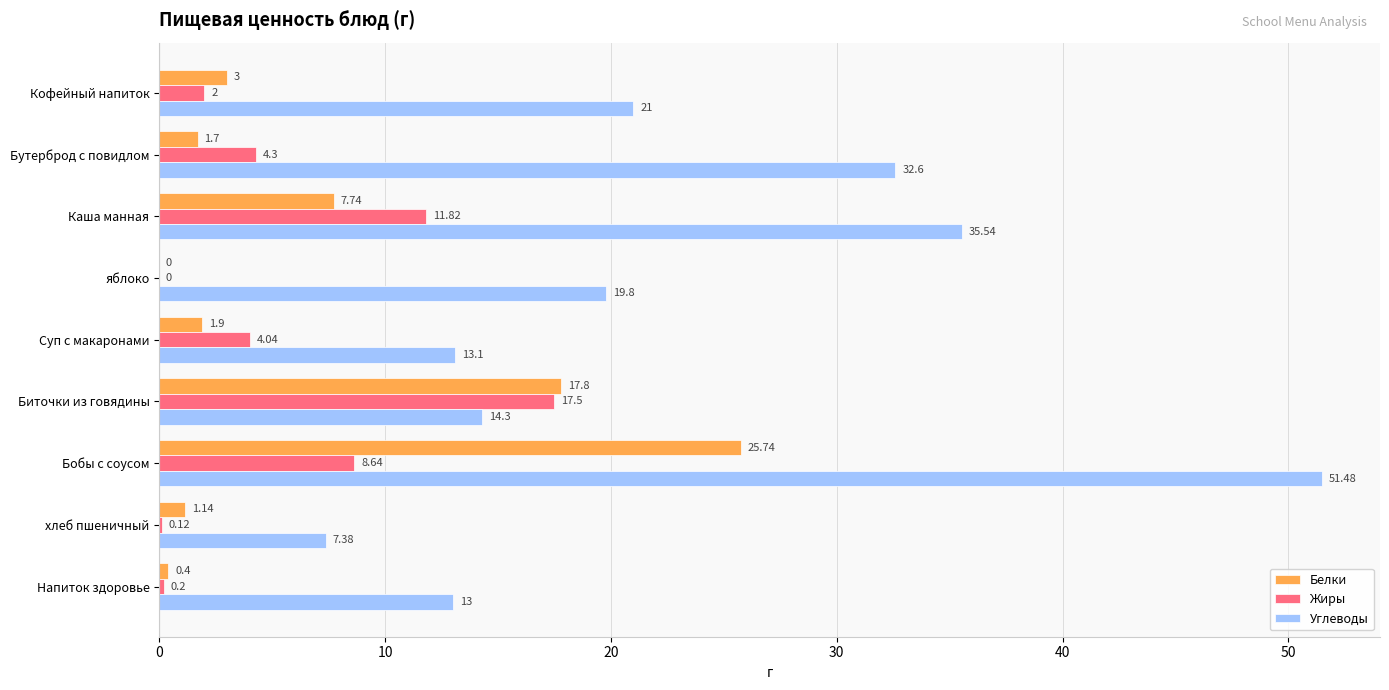

At which label is Белки closest to 12?

Каша манная